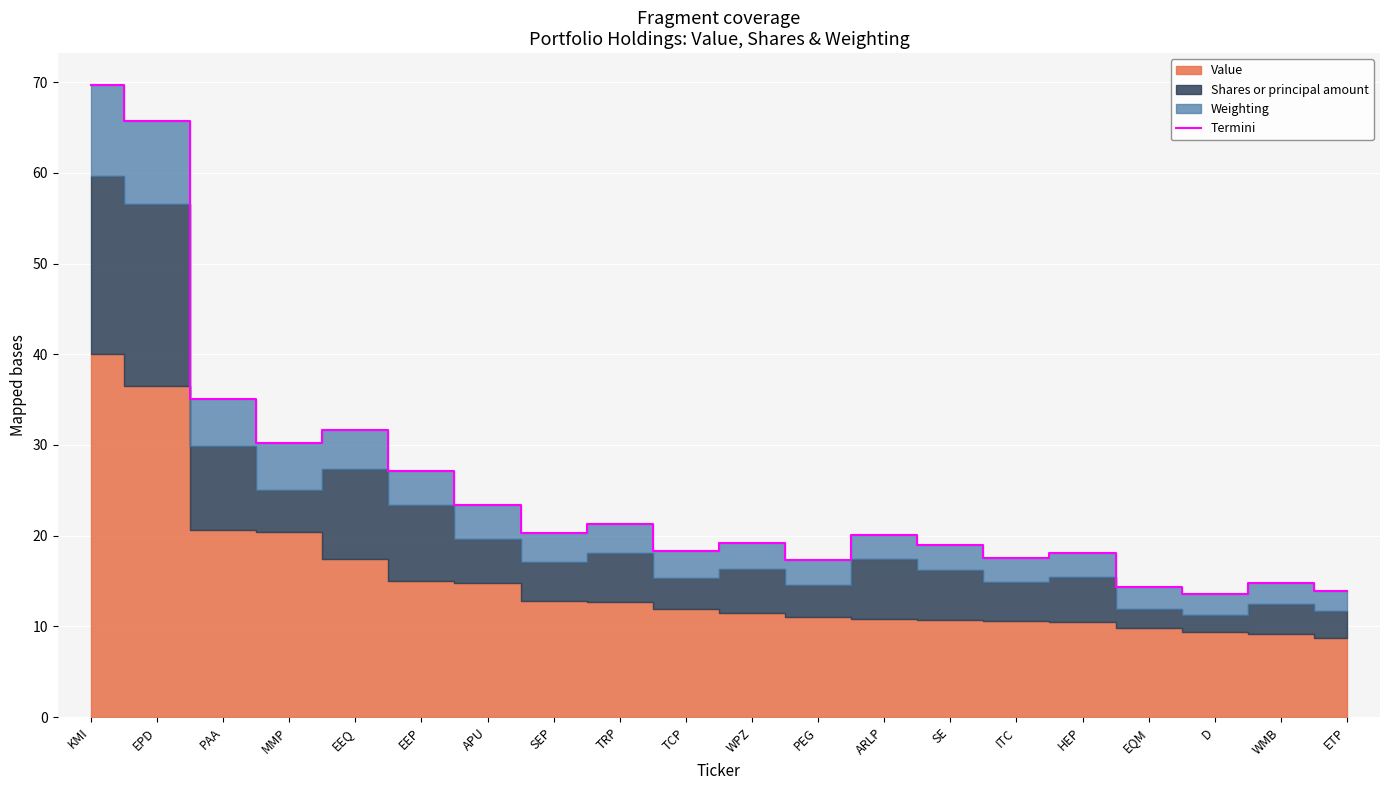

Where is the data nearest to the value 41?

PAA